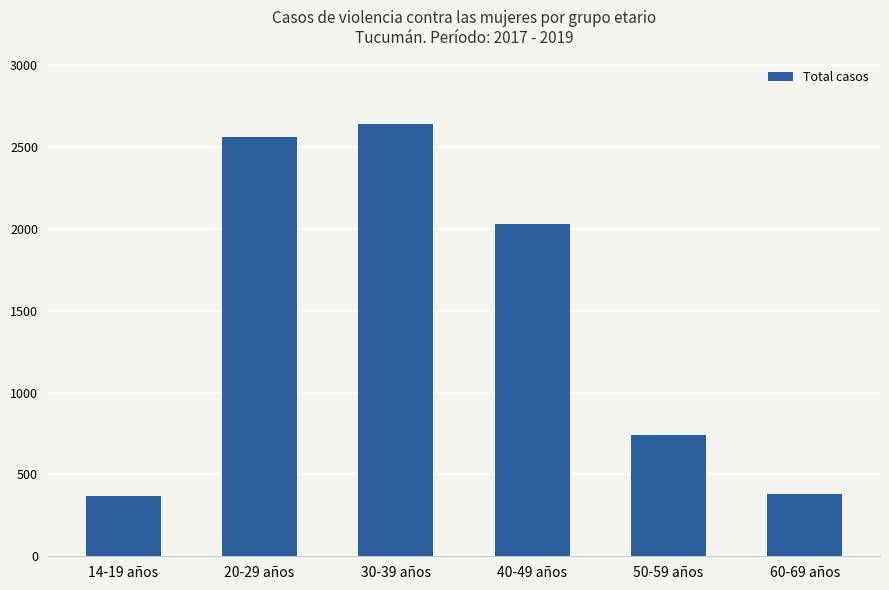

How many values are below 2029?

3